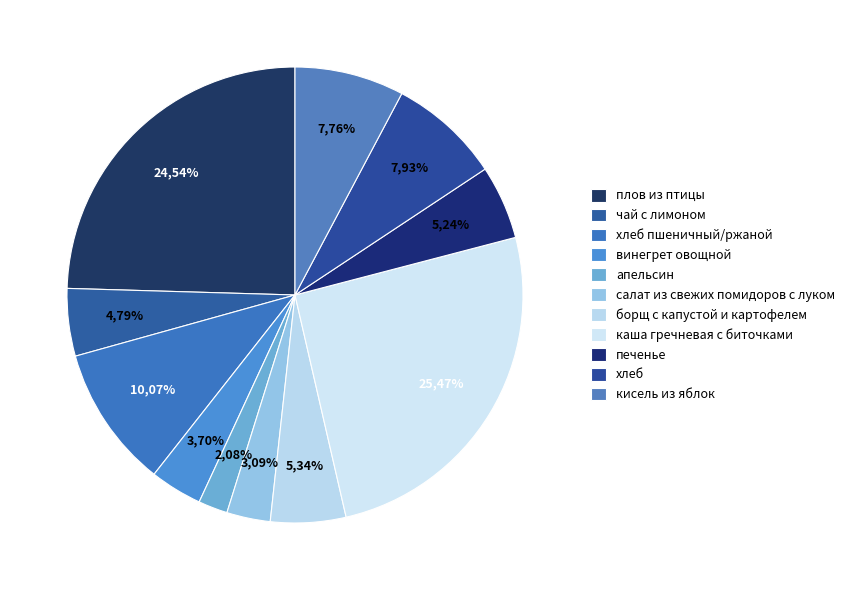

What percentage is NOT represented by салат из свежих помидоров с луком?

96.9%